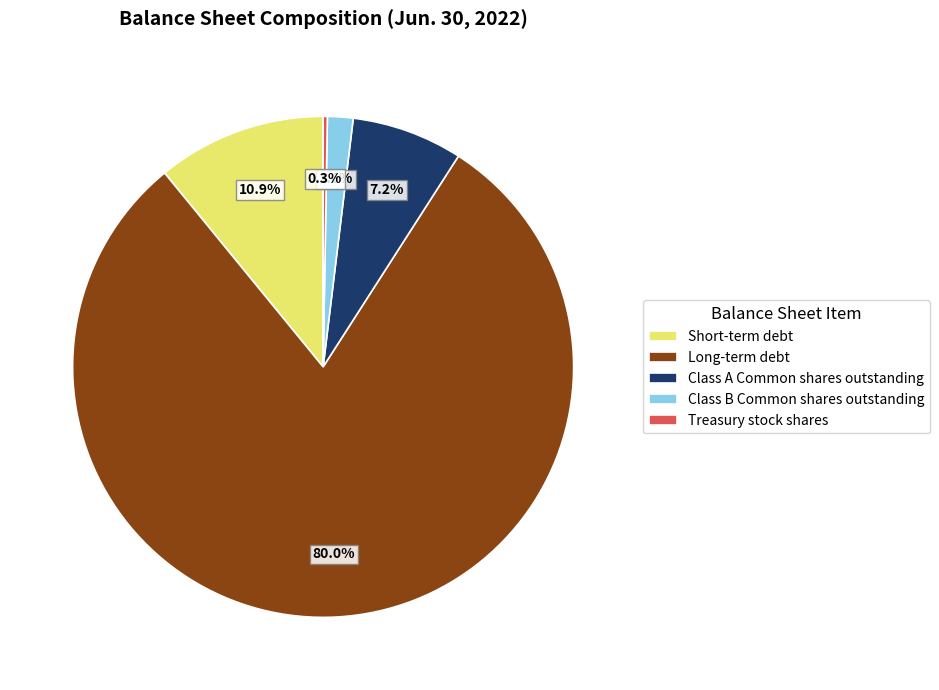

What percentage is the Class B Common shares outstanding slice, to the nearest percent?

2%